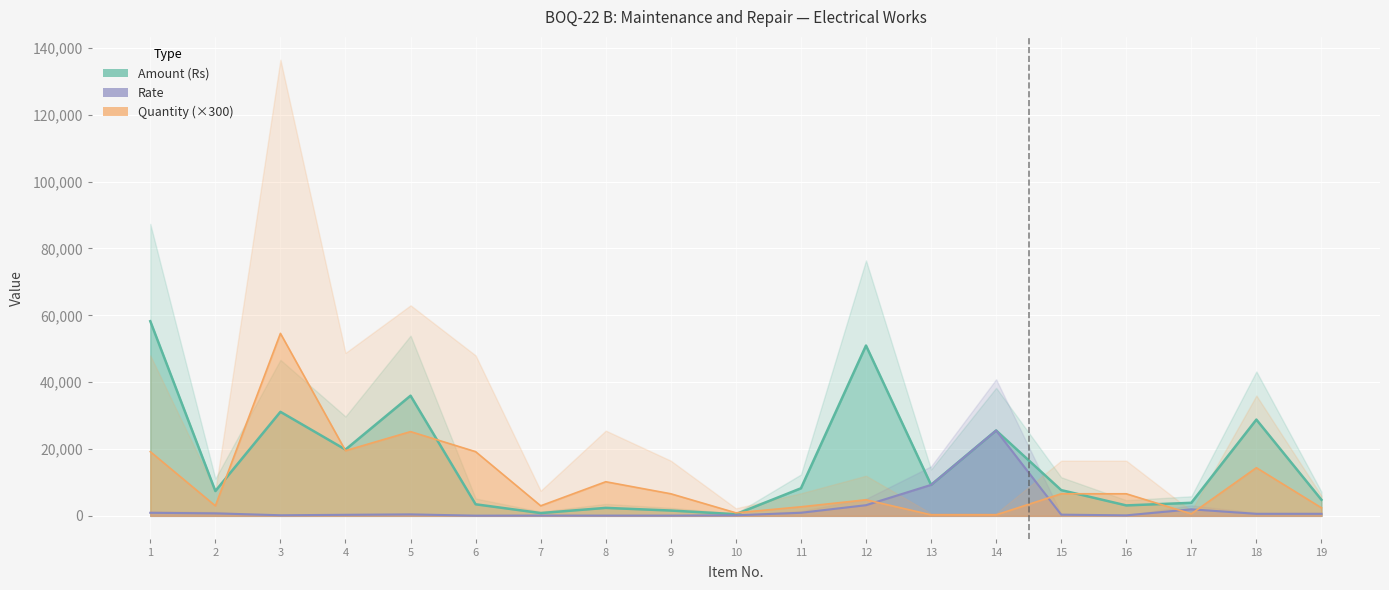

Where is the first local minimum for Amount (Rs)?

2